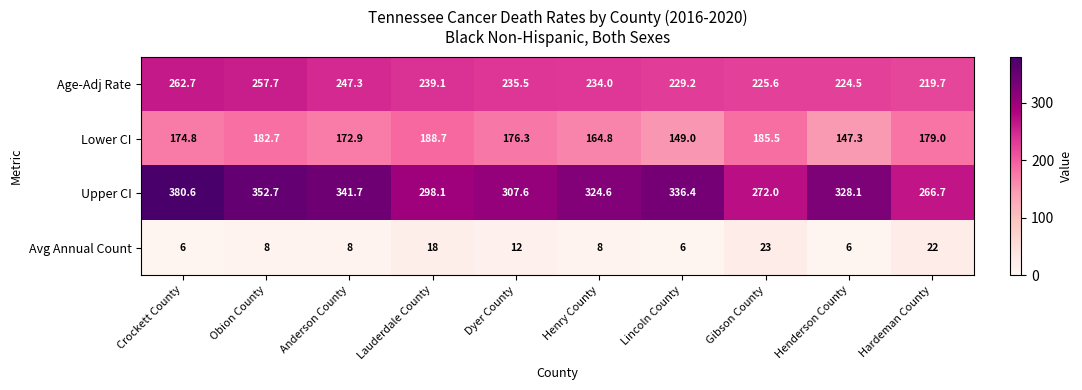

What value does the Age-Adj Rate series have at Obion County?

257.7